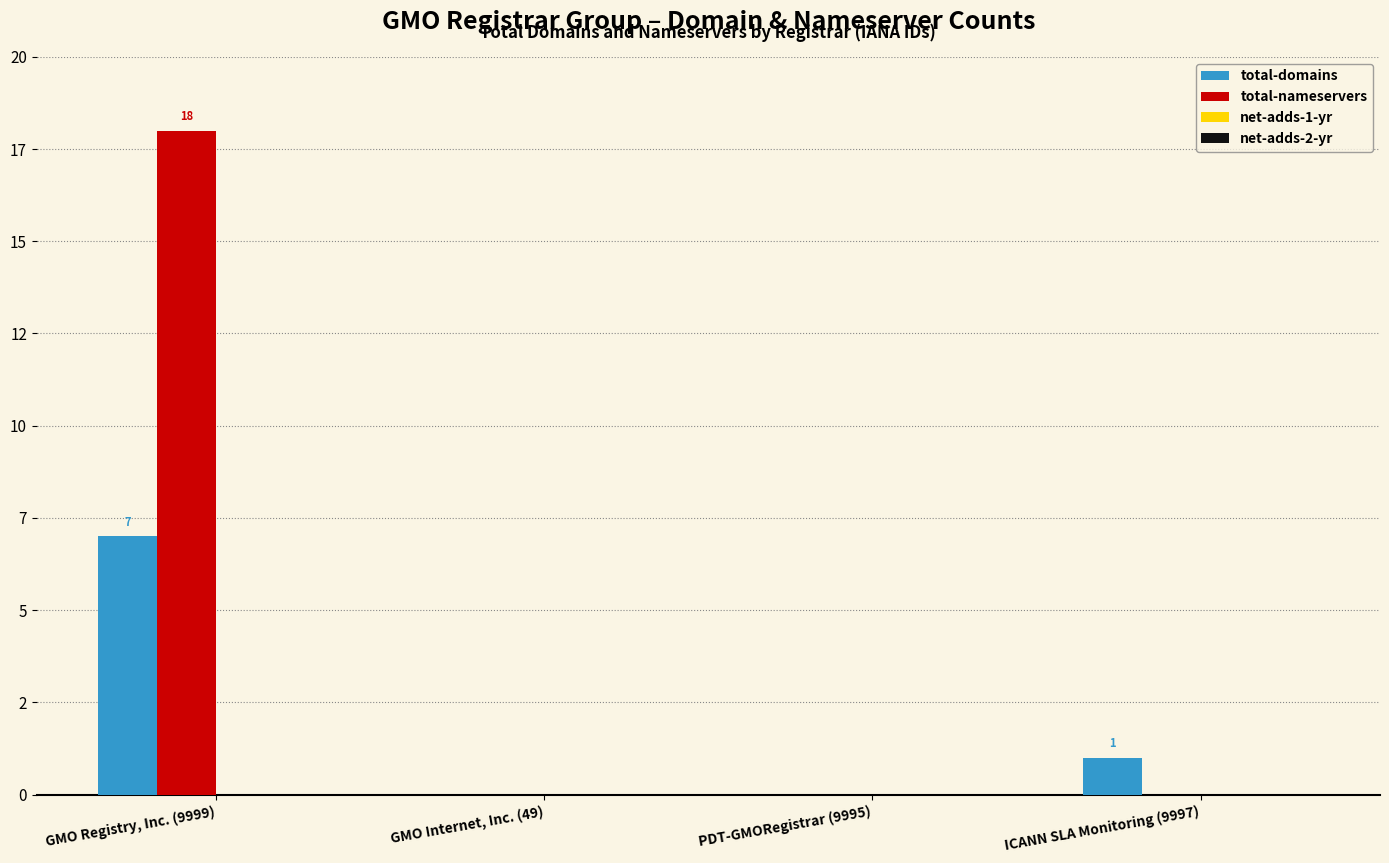

Are the bars horizontal?

No